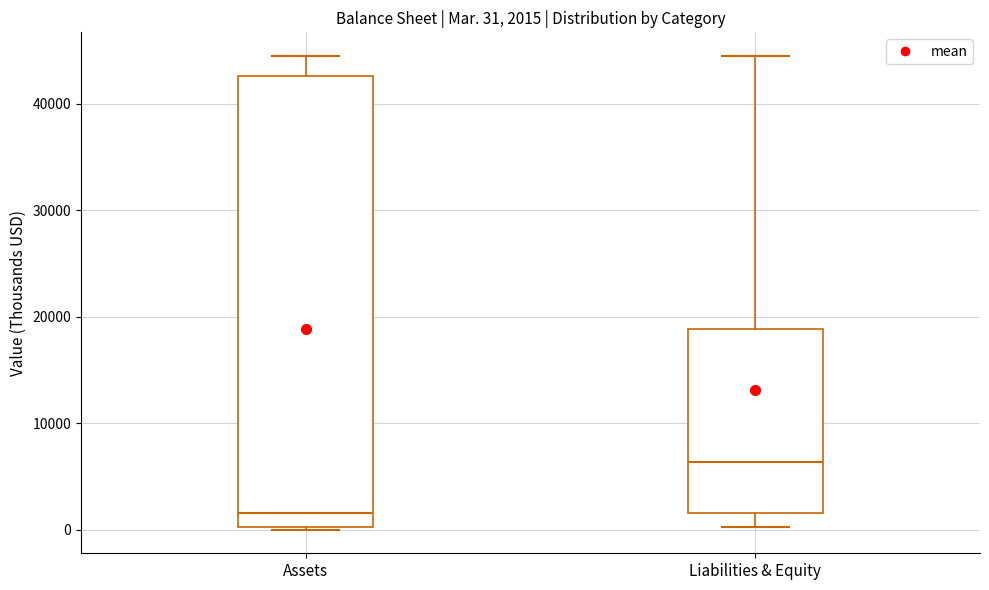

Which box is the tallest, from its lower edge to its upper edge?

Assets